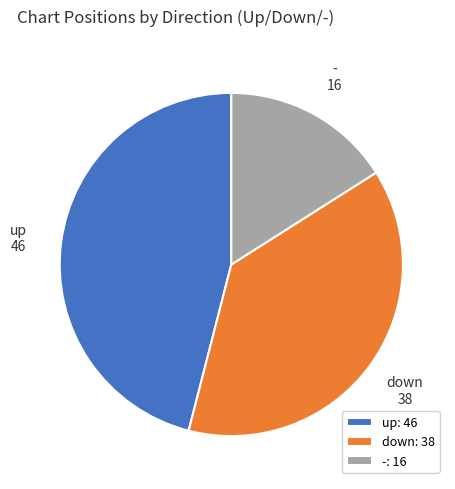

Between down and up, which is larger?

up